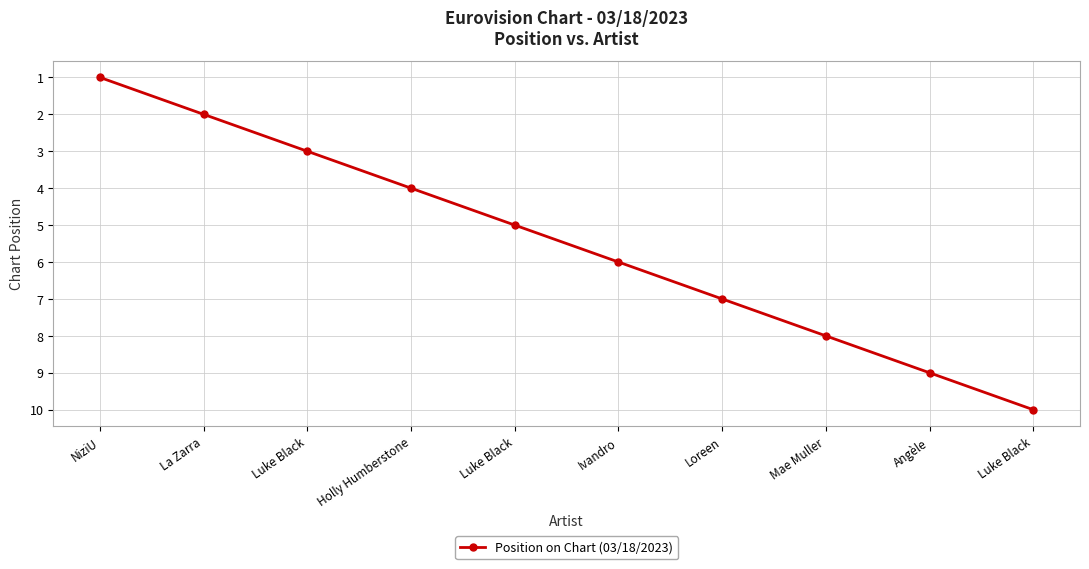

What is the greatest value displayed?

10